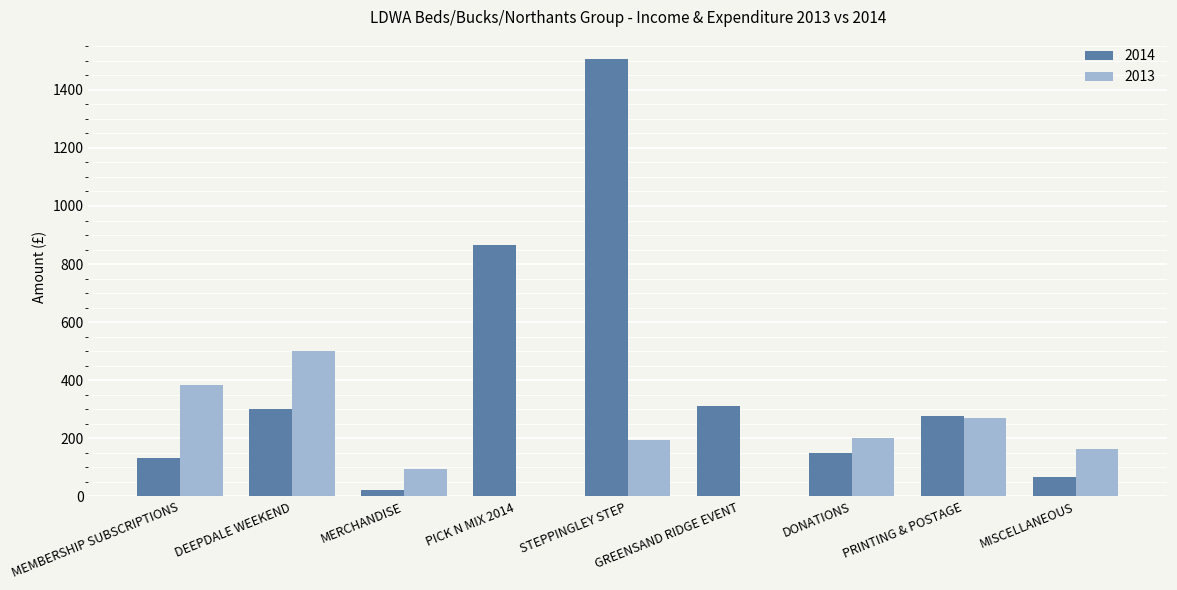

At which category does the chart reach its peak across all series?

STEPPINGLEY STEP